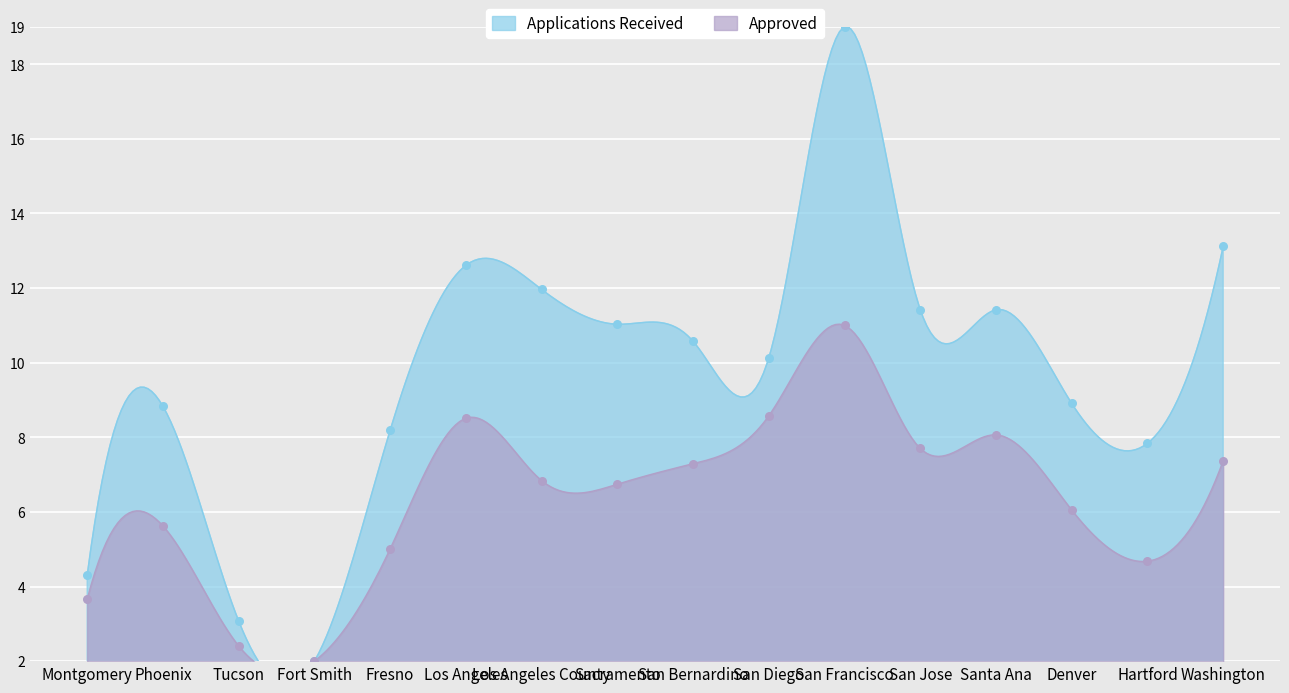

Which series has the largest Y range (max minus min)?

Applications Received